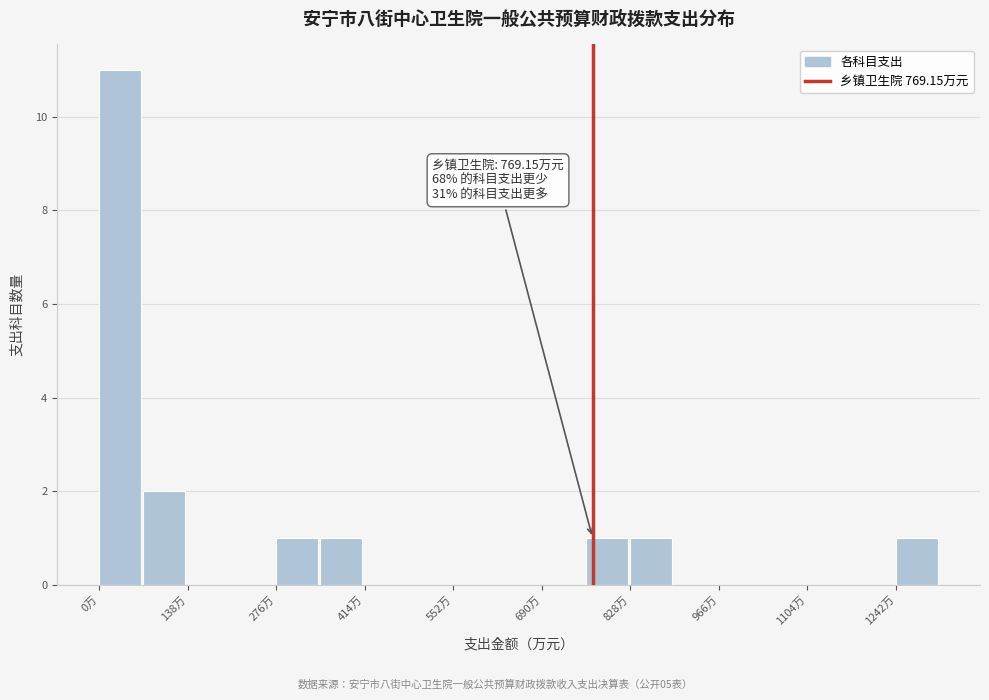

Around what value on the x-axis is the tallest bar? Give the approximate position of its centre, as read against the axis.

40